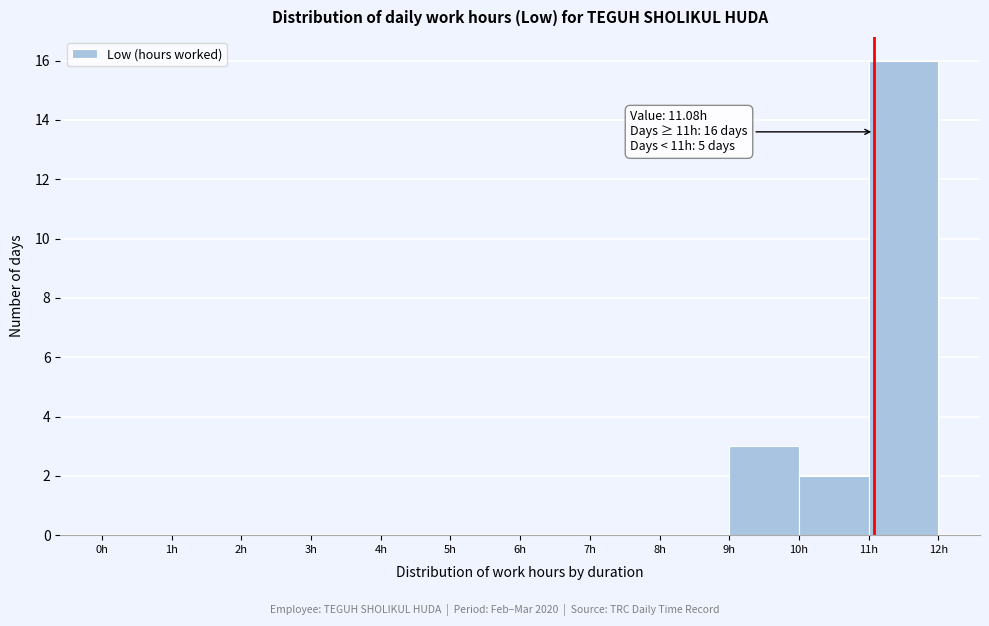

Over which range of the x-axis is the bar tallest?

11 to 12